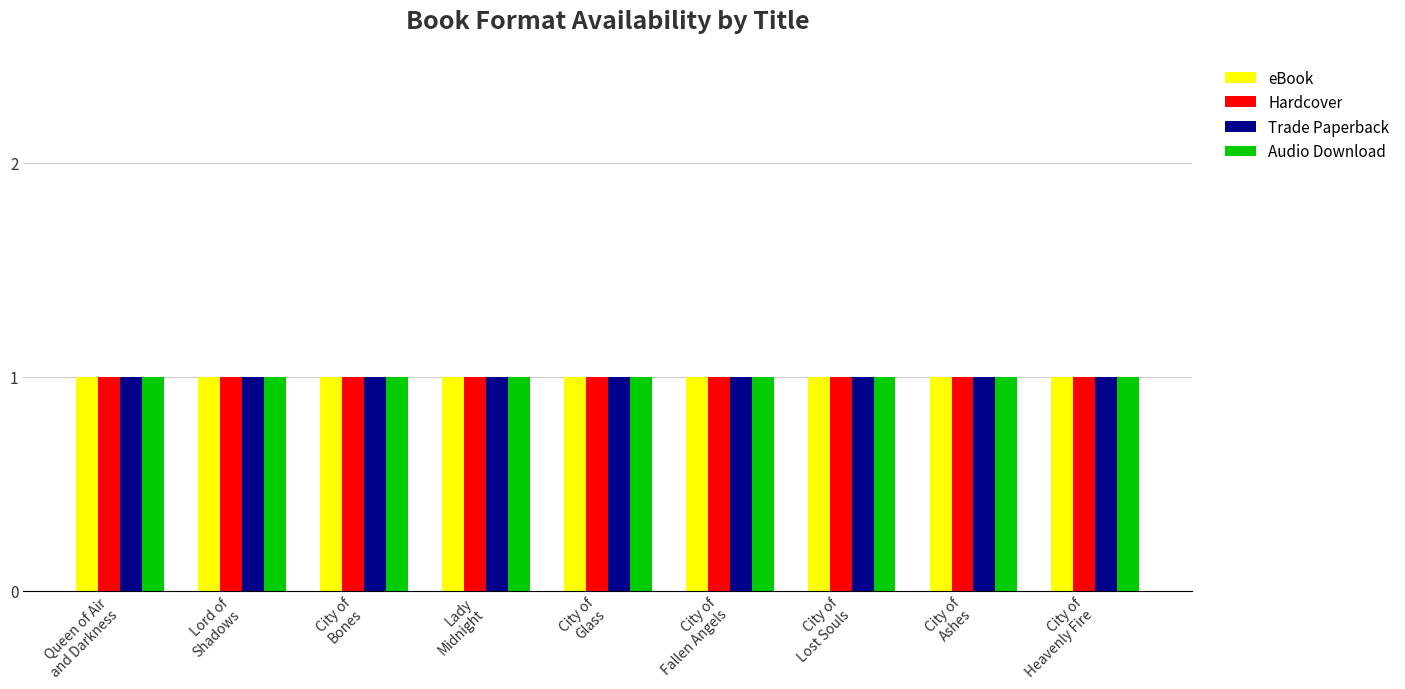

Which category has the lowest value across all series?

City of Lost Souls